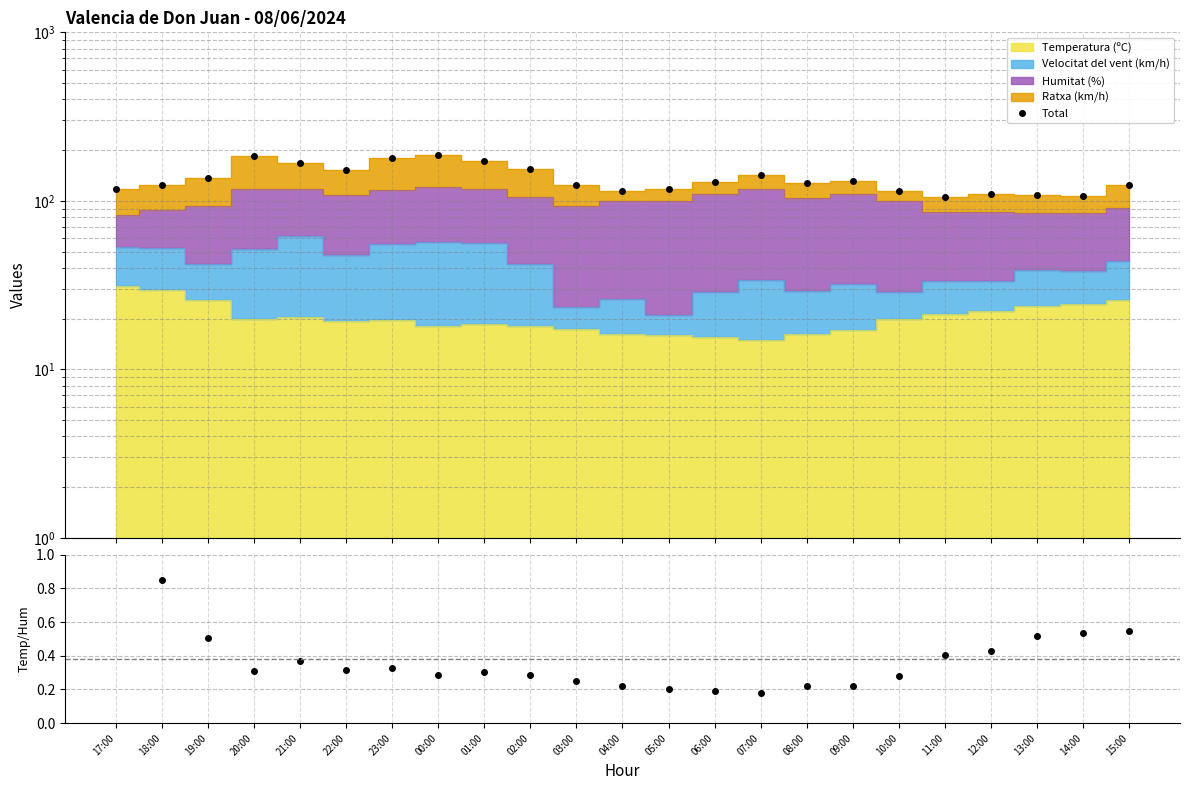

Reading right to left, extract all data points from this chart.

Total: 123.8	107.5	108.9	110.3	105.4	114.9	131.0	128.3	141.9	128.6	117.0	114.3	123.4	154.1	171.5	186.1	179.6	153.4	168.5	185.0	135.9	123.7	118.1
Temp/Humidity: 0.5	0.5	0.5	0.4	0.4	0.3	0.2	0.2	0.2	0.2	0.2	0.2	0.2	0.3	0.3	0.3	0.3	0.3	0.4	0.3	0.5	0.8	1.1